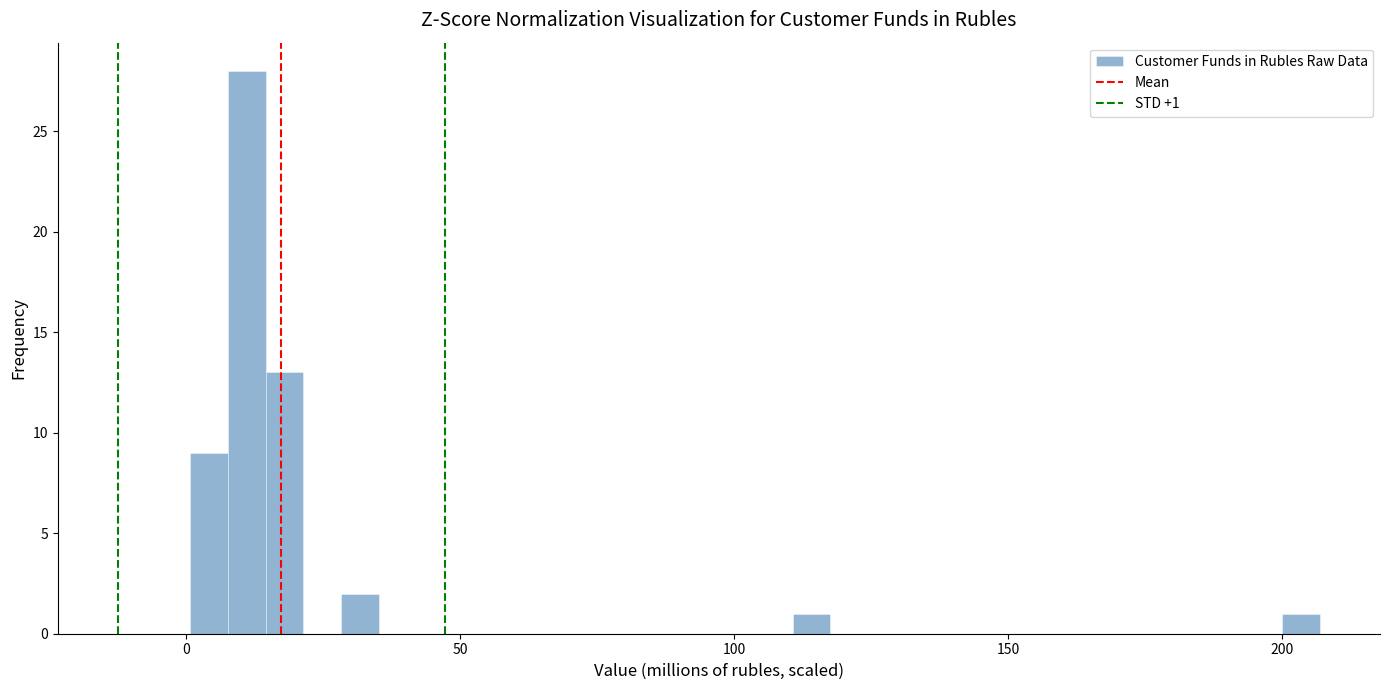

Around what value on the x-axis is the tallest bar? Give the approximate position of its centre, as read against the axis.

10